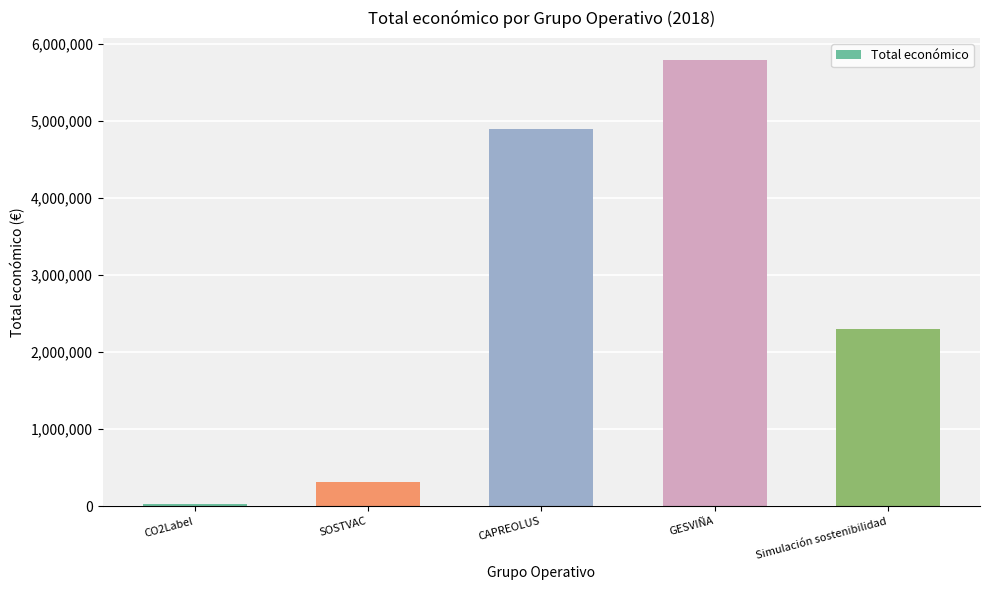

Does the chart contain stacked bars?

No